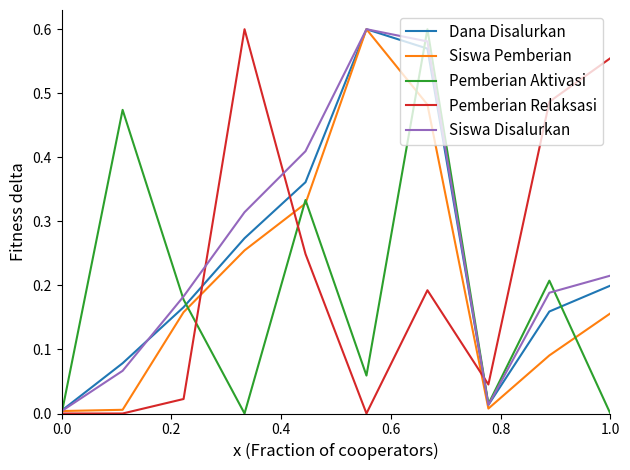

Does the chart have visible grid lines?

No